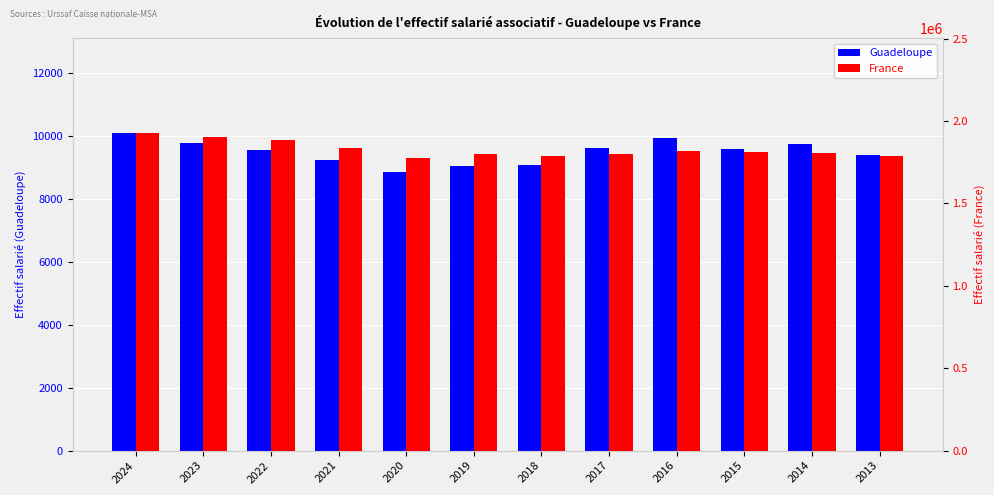

What is the spread (max minus min) of values at 2014?

1796600.0